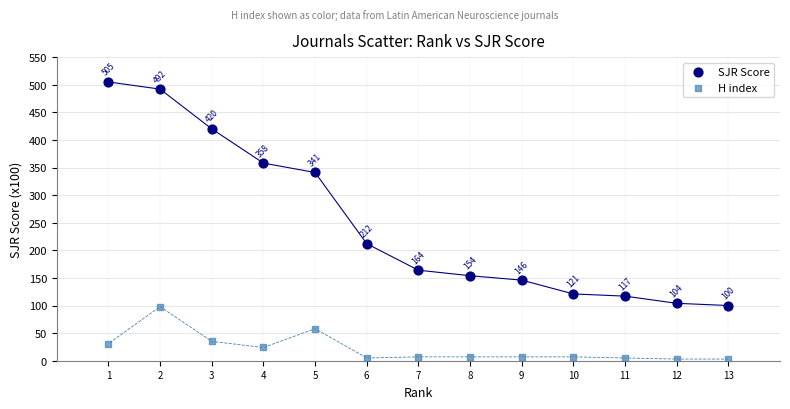

Across all data points, what is the range of X values (max minus min)?

12